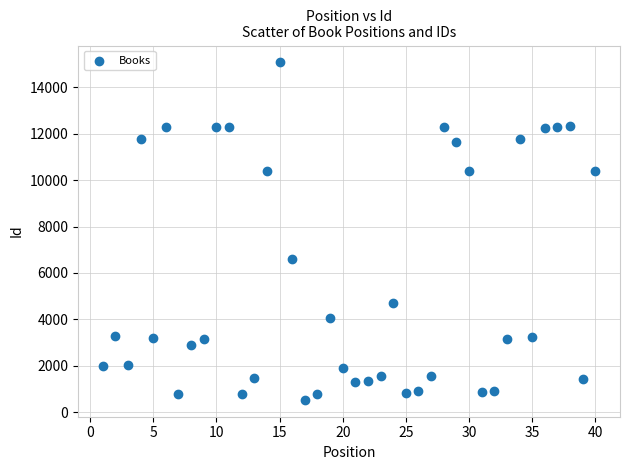

What Y value in the scatter plot is closest to 7803?

6581